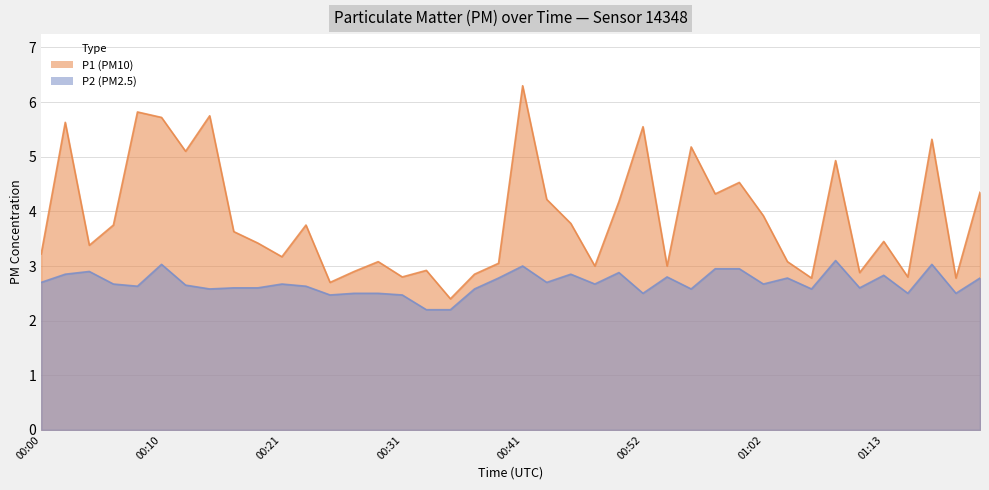

How many lines are shown in the chart?

2